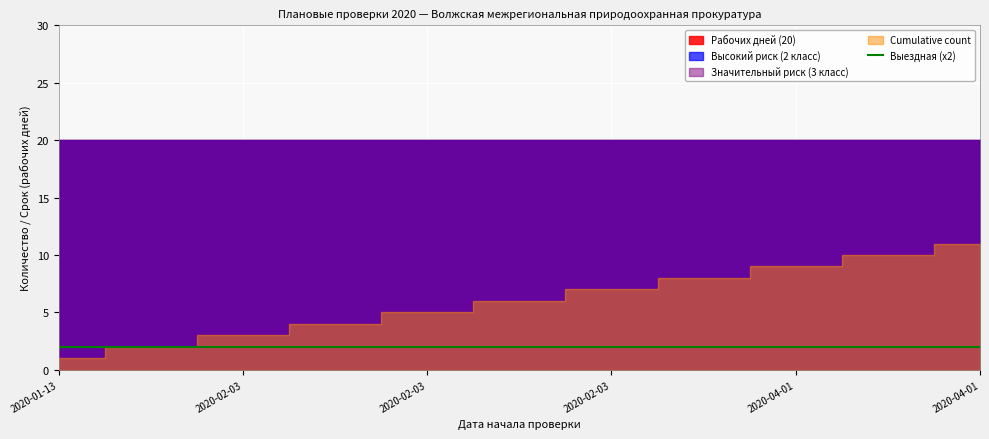

True or false: Рабочих дней (20) has more than 2 points higher than both neighbors.

False